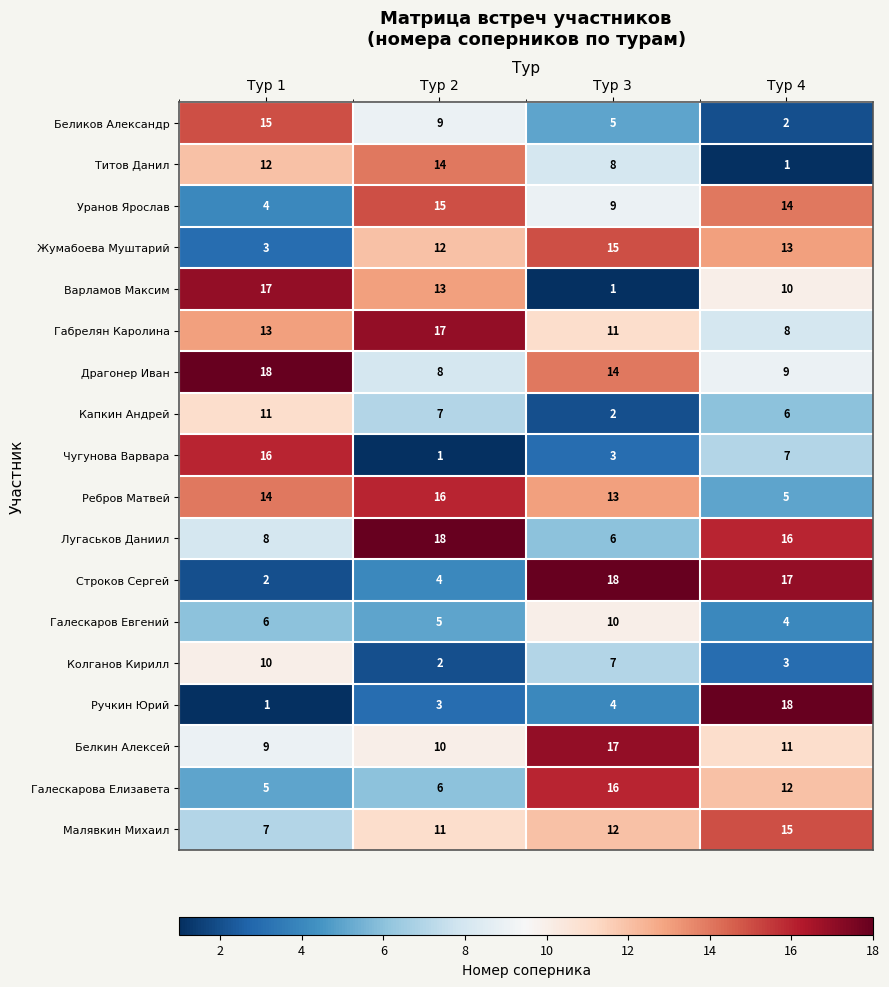

Count the Белкин Алексей values in the range 10 to 17.

3